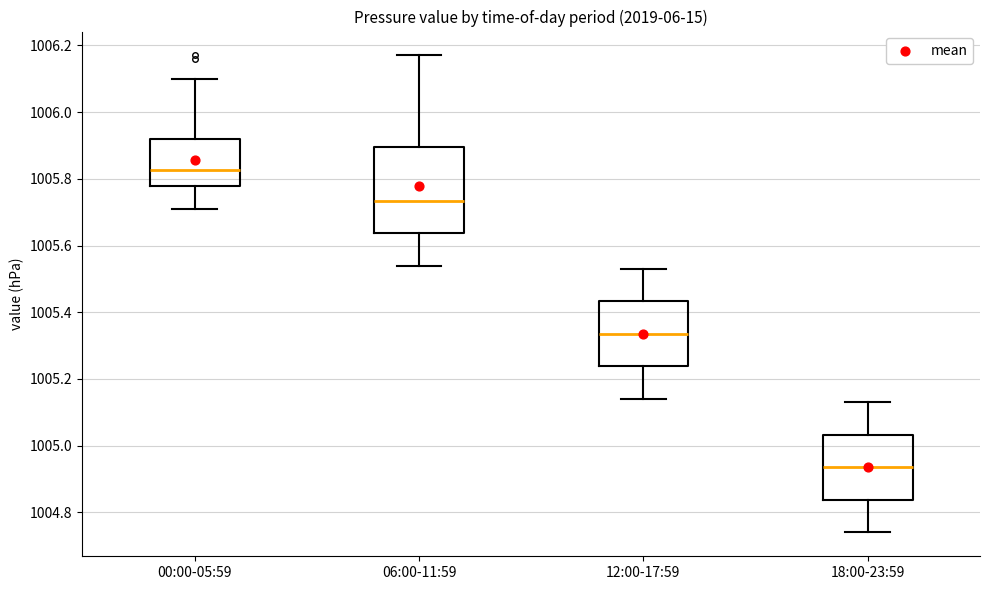

Reading left to right, read every box against the y-axis: the position of its median line, the range the box covers, and the ends of its whiskers. The values are not printed on the chart, so give them approximately, as read against the axis.

00:00-05:59: median 1005.82, box 1005.78 to 1005.92, whiskers 1005.72 to 1006.10
06:00-11:59: median 1005.74, box 1005.64 to 1005.90, whiskers 1005.54 to 1006.18
12:00-17:59: median 1005.34, box 1005.24 to 1005.44, whiskers 1005.14 to 1005.54
18:00-23:59: median 1004.94, box 1004.84 to 1005.04, whiskers 1004.74 to 1005.14